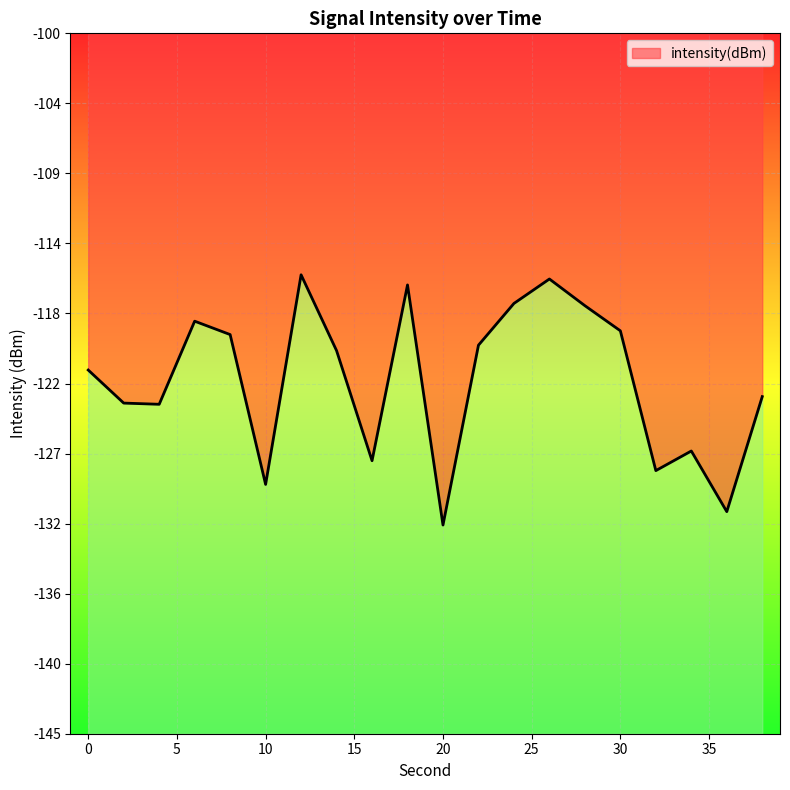

What is the average value?

-122.3